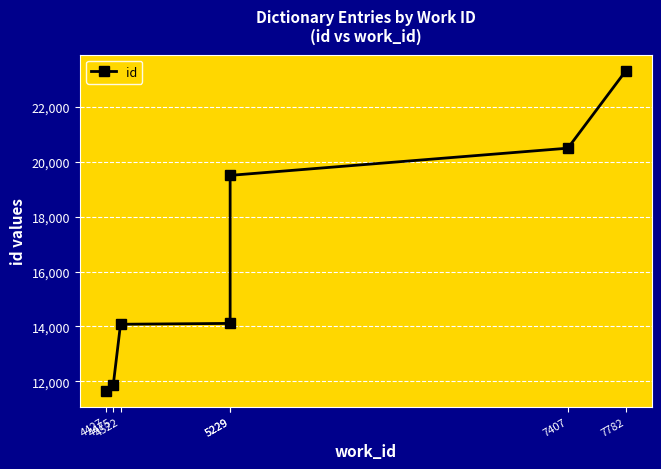

What is the ratio of the value at 4427 to the value at 5229?

0.6